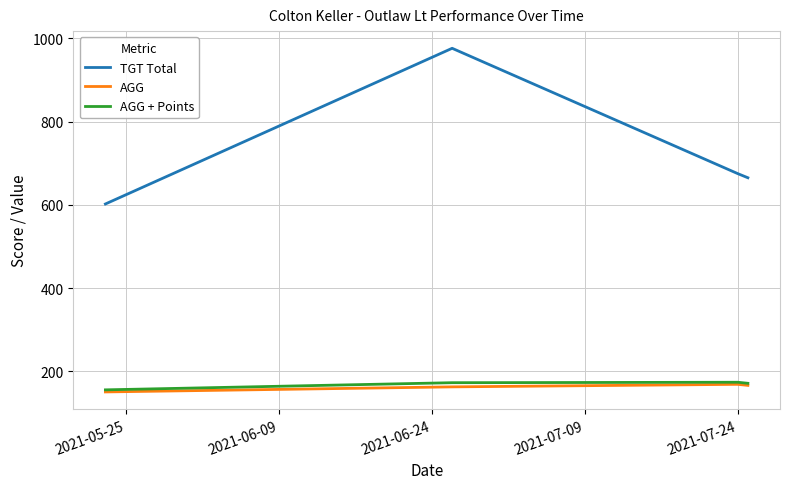

True or false: AGG + Points and TGT Total intersect in this chart.

False